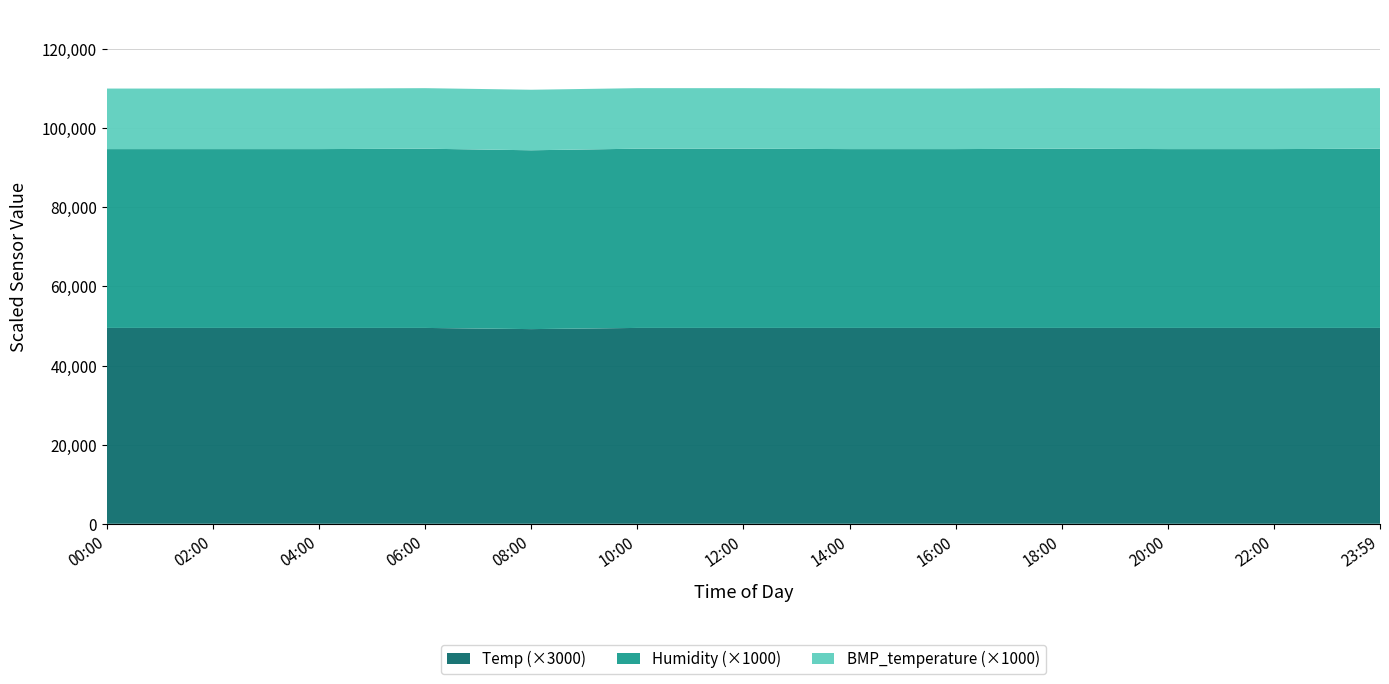

Reading left to right, extract all data points from this chart.

Temp: 16.5	16.5	16.5	16.5	16.4	16.5	16.5	16.5	16.5	16.5	16.5	16.5	16.5
Humidity: 45.2	45.2	45.2	45.3	45.2	45.3	45.3	45.2	45.2	45.3	45.2	45.2	45.3
BMP_temperature: 15.3	15.3	15.3	15.3	15.3	15.3	15.3	15.3	15.3	15.3	15.3	15.3	15.3